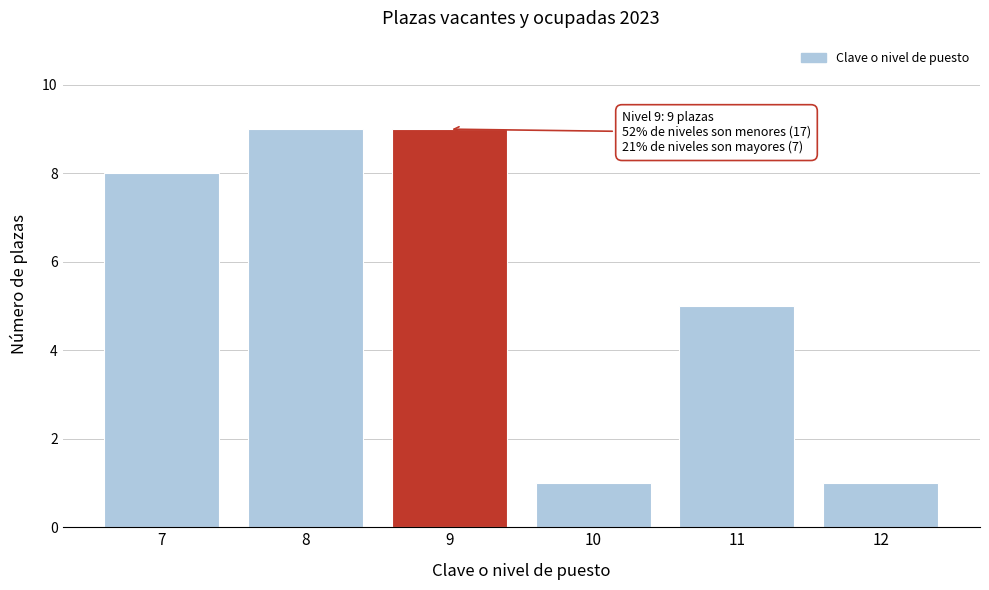

Reading left to right, transcribe all the data shown in this chart.

7=8	8=9	9=9	10=1	11=5	12=1